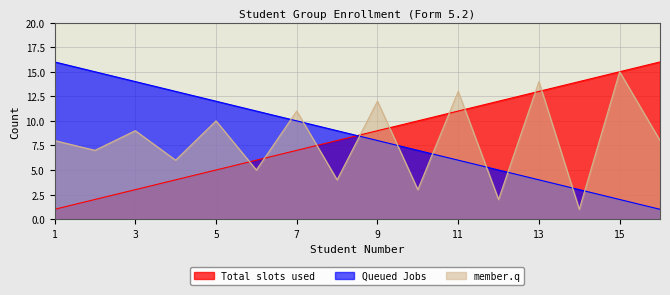

The value of member.q at 11 is 8. True or false?

False